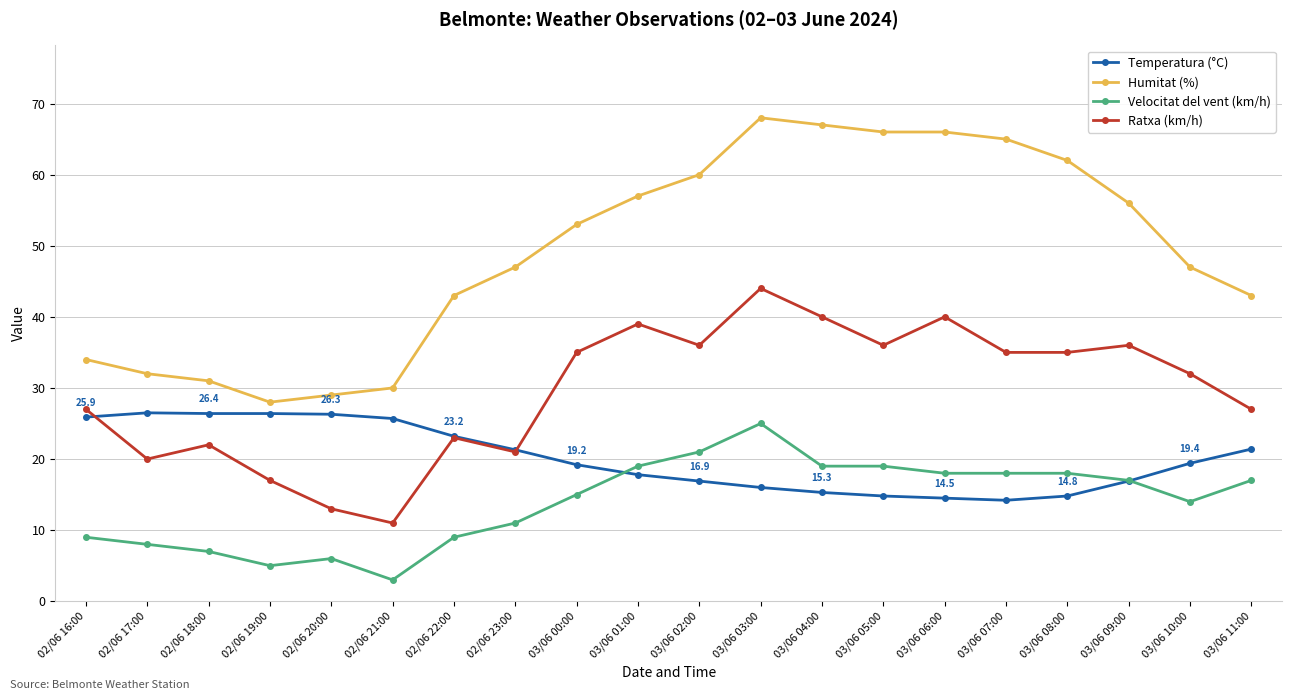

Does the chart display data point markers on the line(s)?

Yes